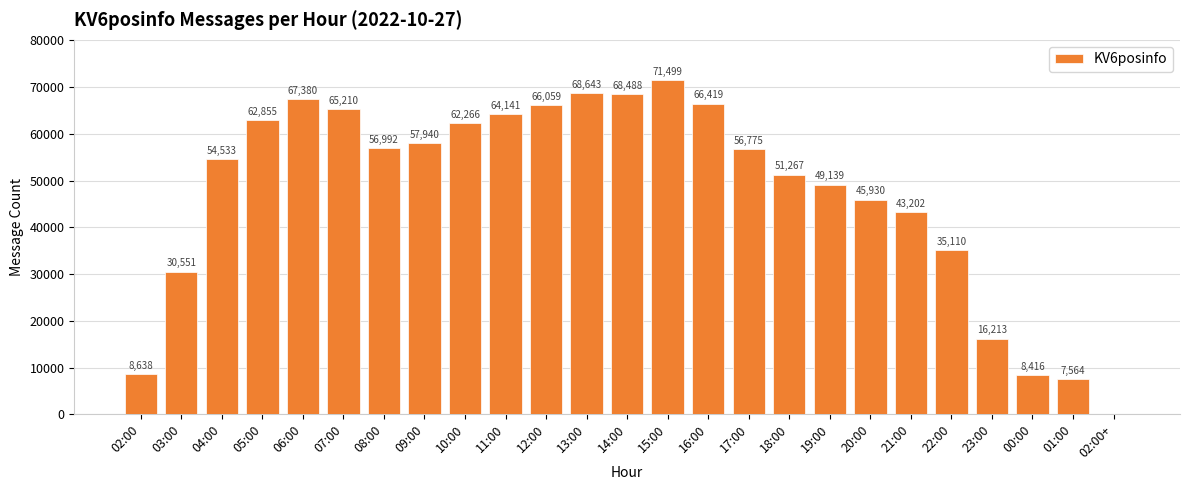

What is the sum of the values at 02:00 and 02:00+?

8640